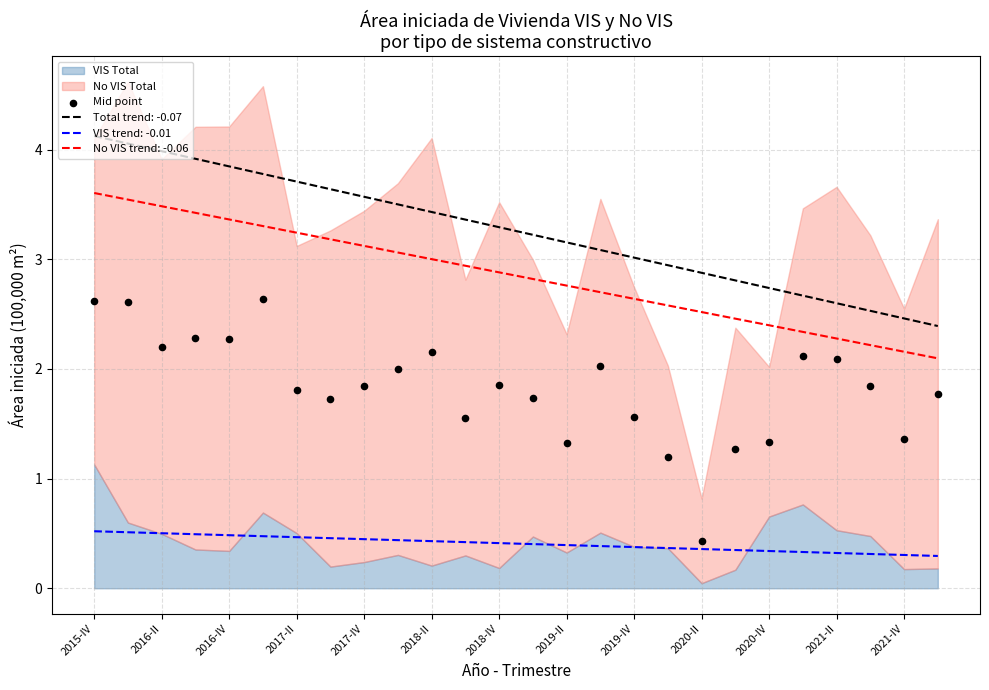

True or false: VIS trend: -0.01 and Total trend: -0.07 cross at least once.

False